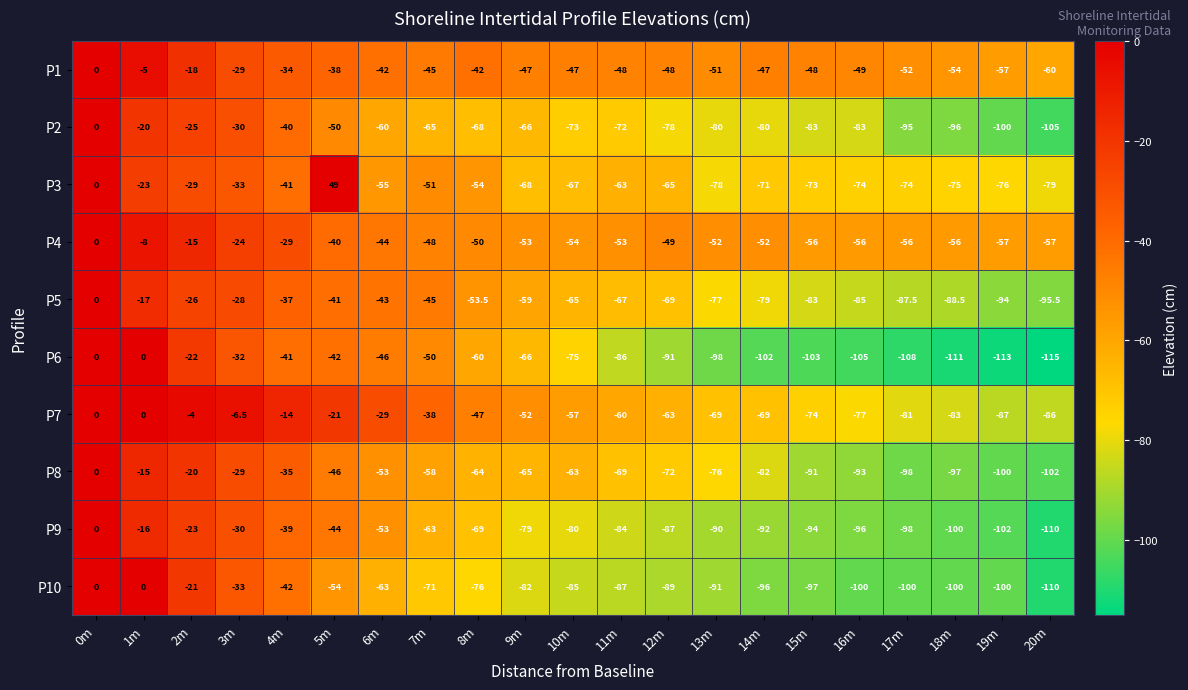

What is the minimum value for P8?

-102.0